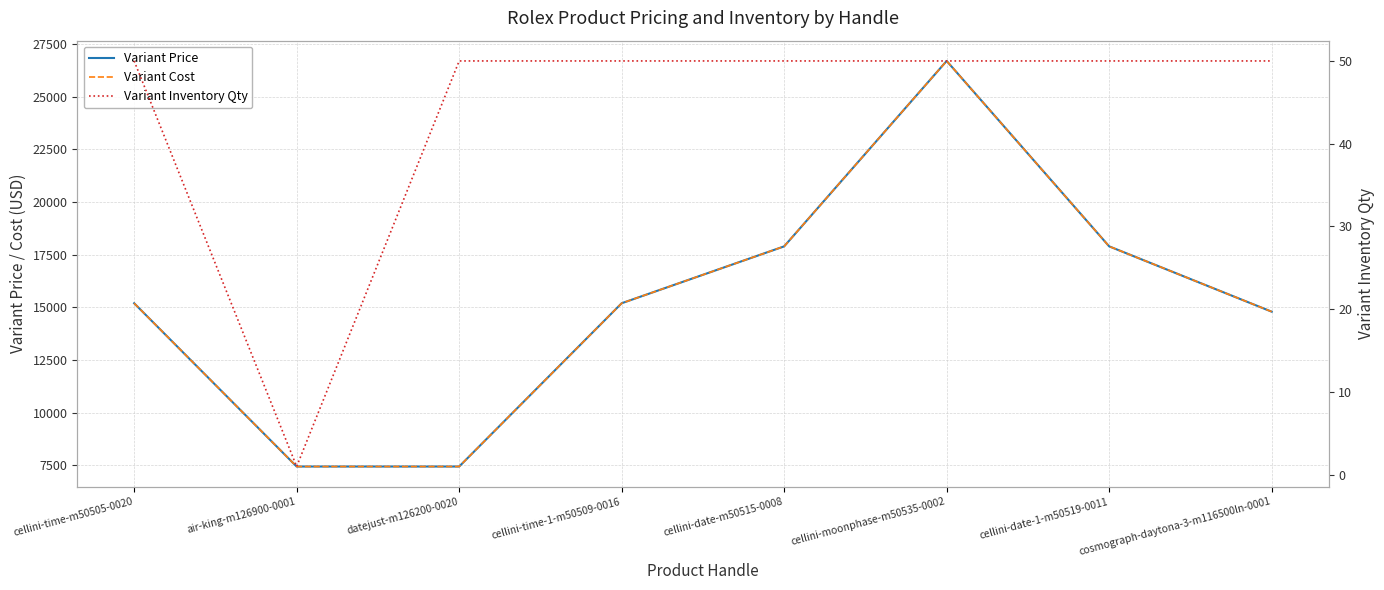

Which series has the widest spread of values?

Variant Price